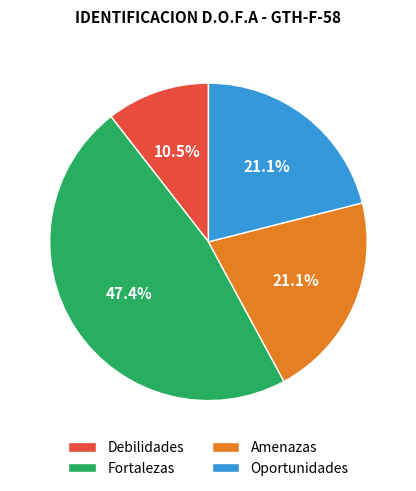

To the nearest percent, what percentage of the pie is Amenazas?

21%